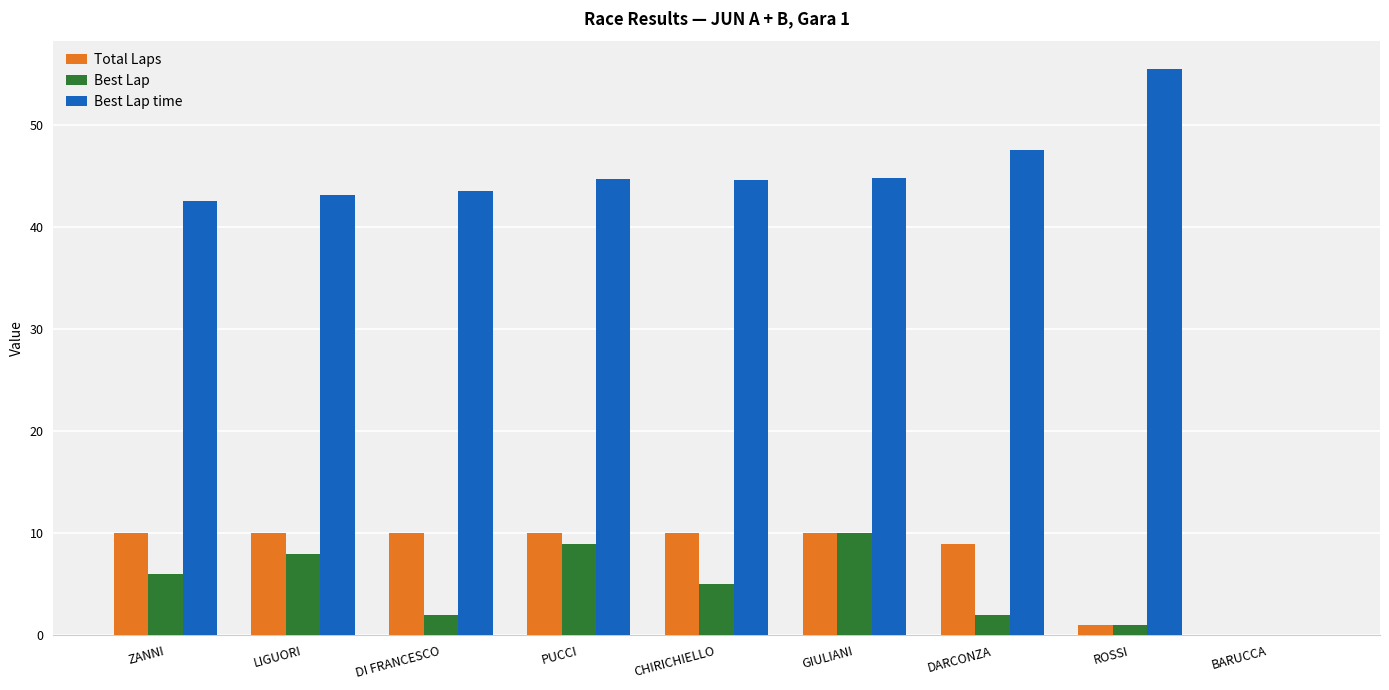

Which series changed the most between DI FRANCESCO and BARUCCA?

Best Lap time